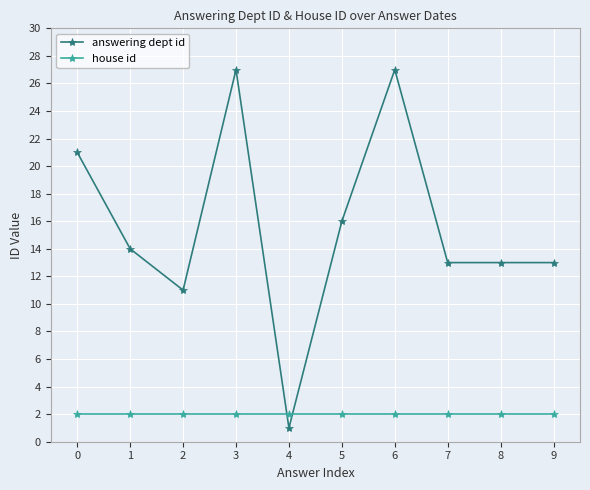

What is the total value across all series at 2?

13